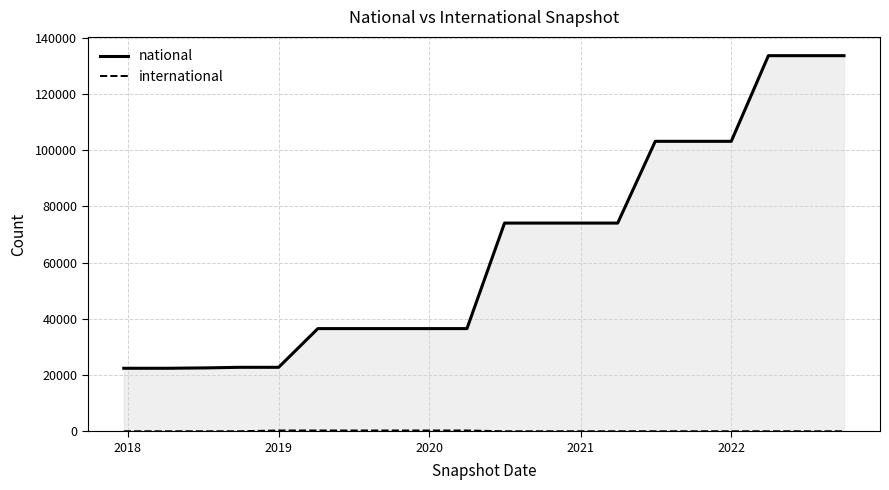

How many international values are between 0 and 277?

20